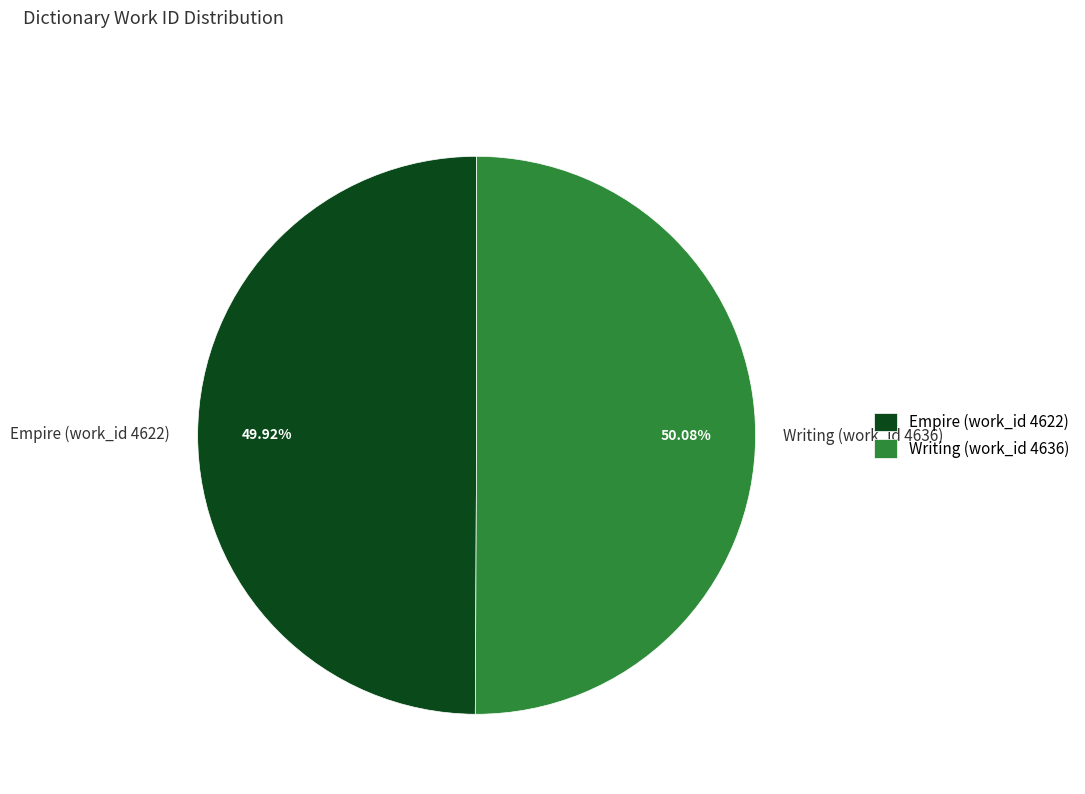

What percentage is the Writing (work_id 4636) slice, to the nearest percent?

50%